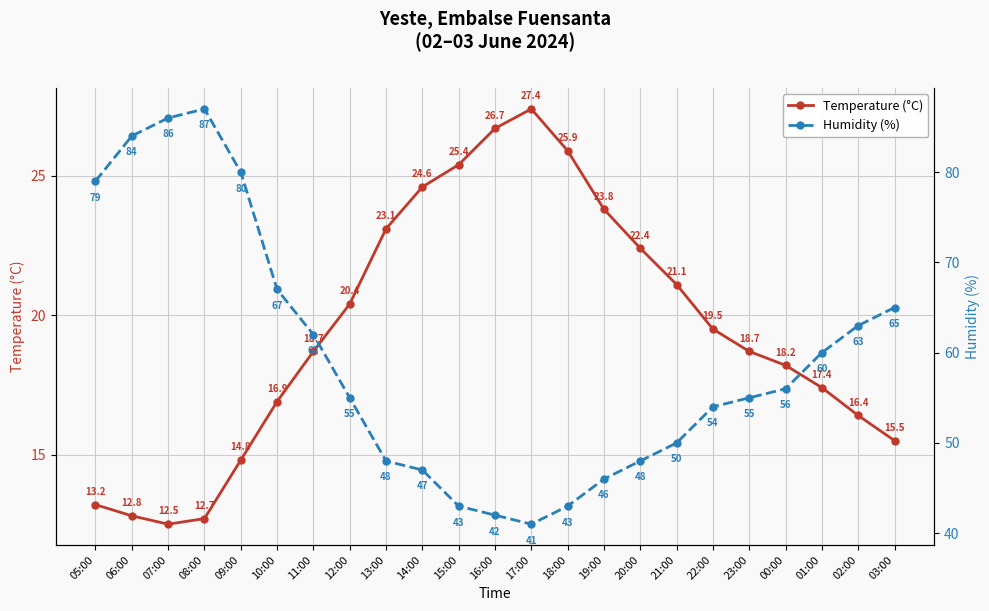

Which label corresponds to the smallest value in the chart?

07:00